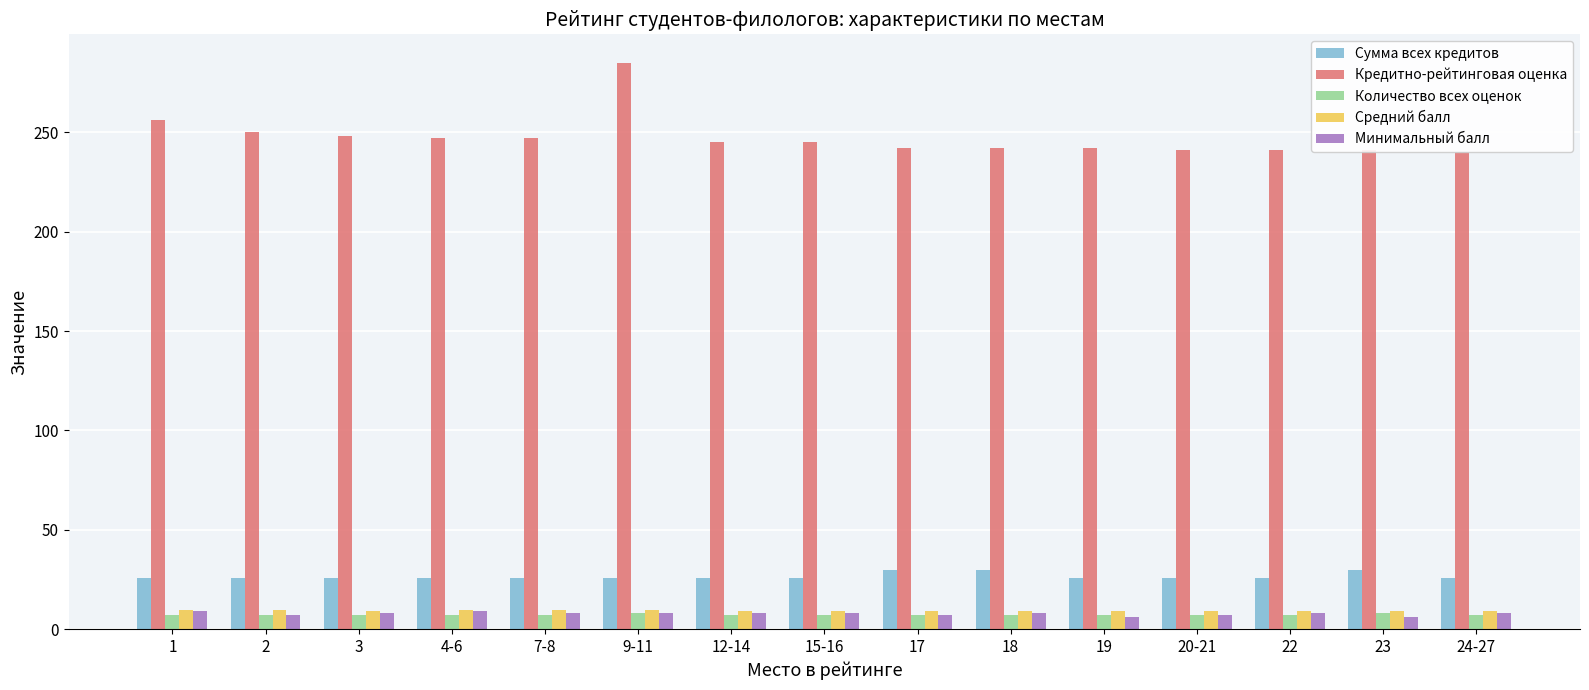

The Минимальный балл series shows 8.0 at 12-14. True or false?

True